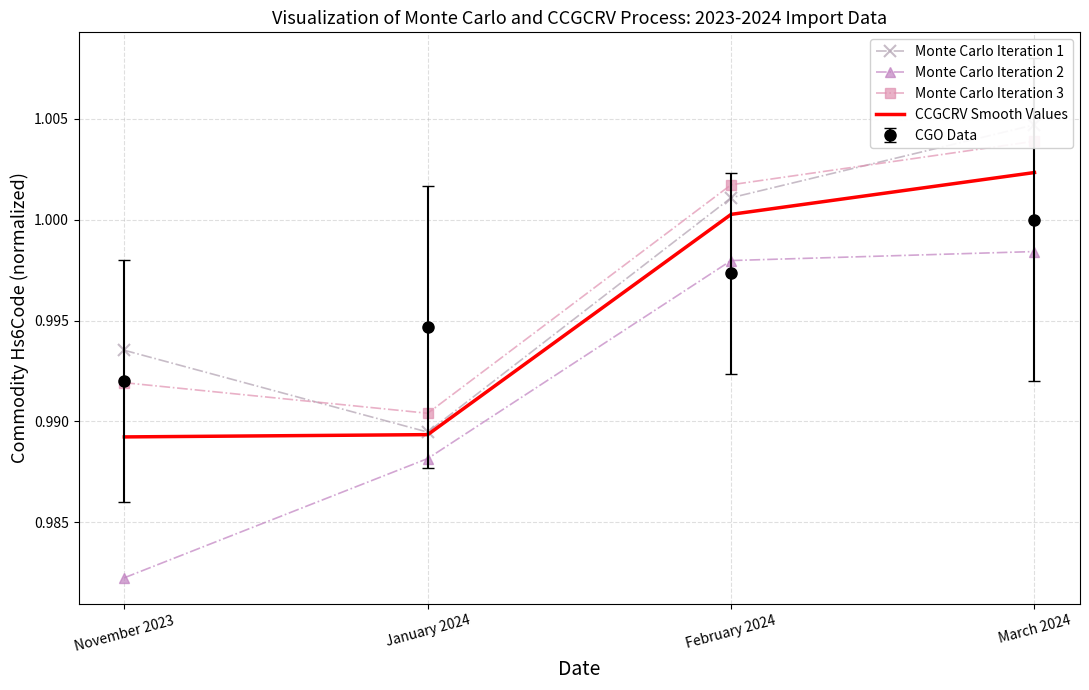

What is the average value of the CCGCRV Smooth Values series?

1.0